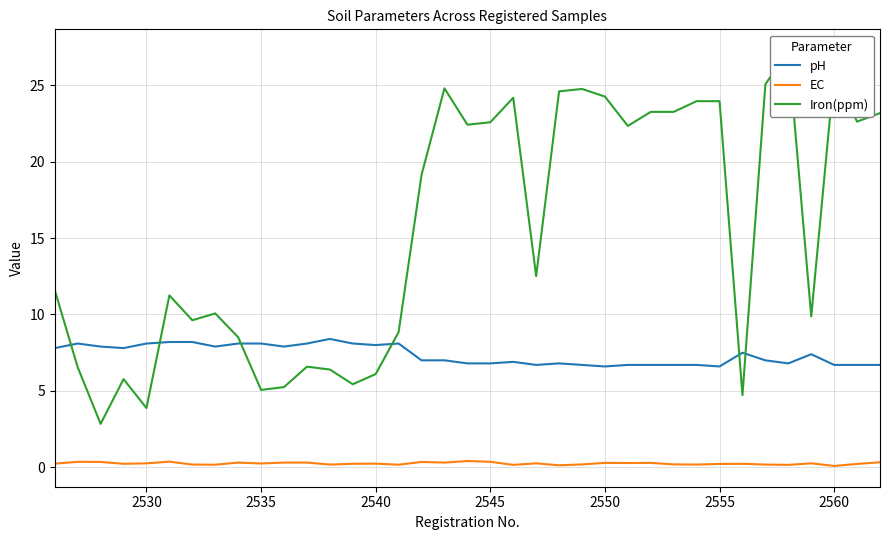

True or false: pH has a value of 3.1 at 2555.

False